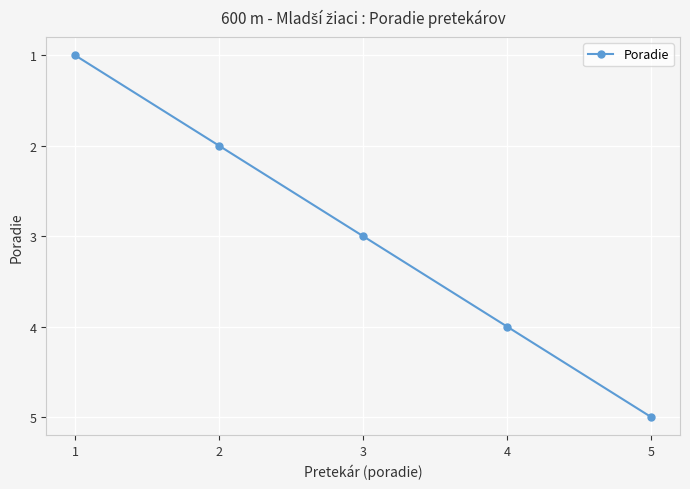

Rank the categories by value from highest to lowest.

5, 4, 3, 2, 1